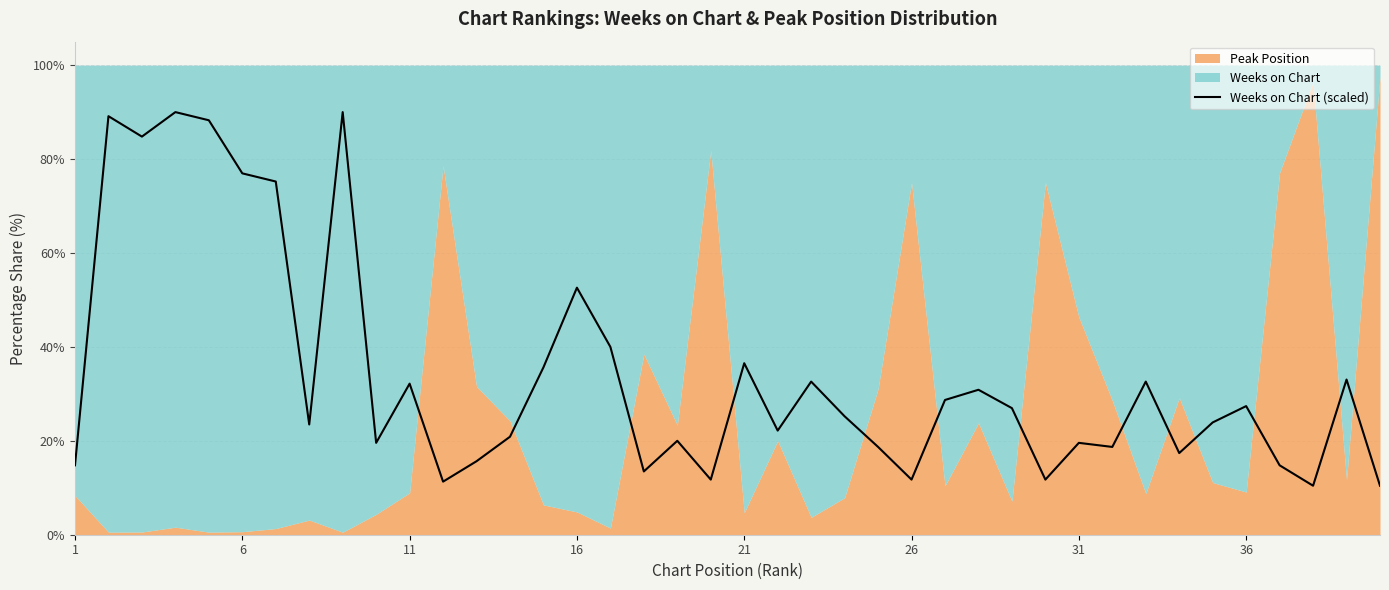

What is the difference between the maximum and minimum values?

79.6